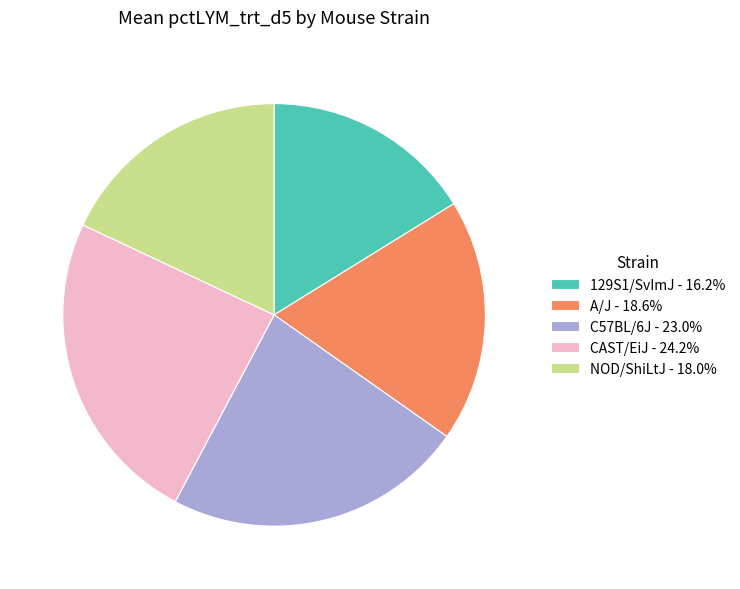

Does any single category account for the majority?

No